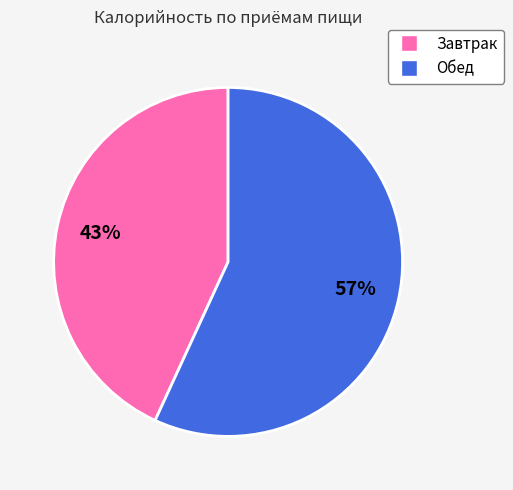

What is the ratio of the value at Завтрак to the value at Обед?

0.8